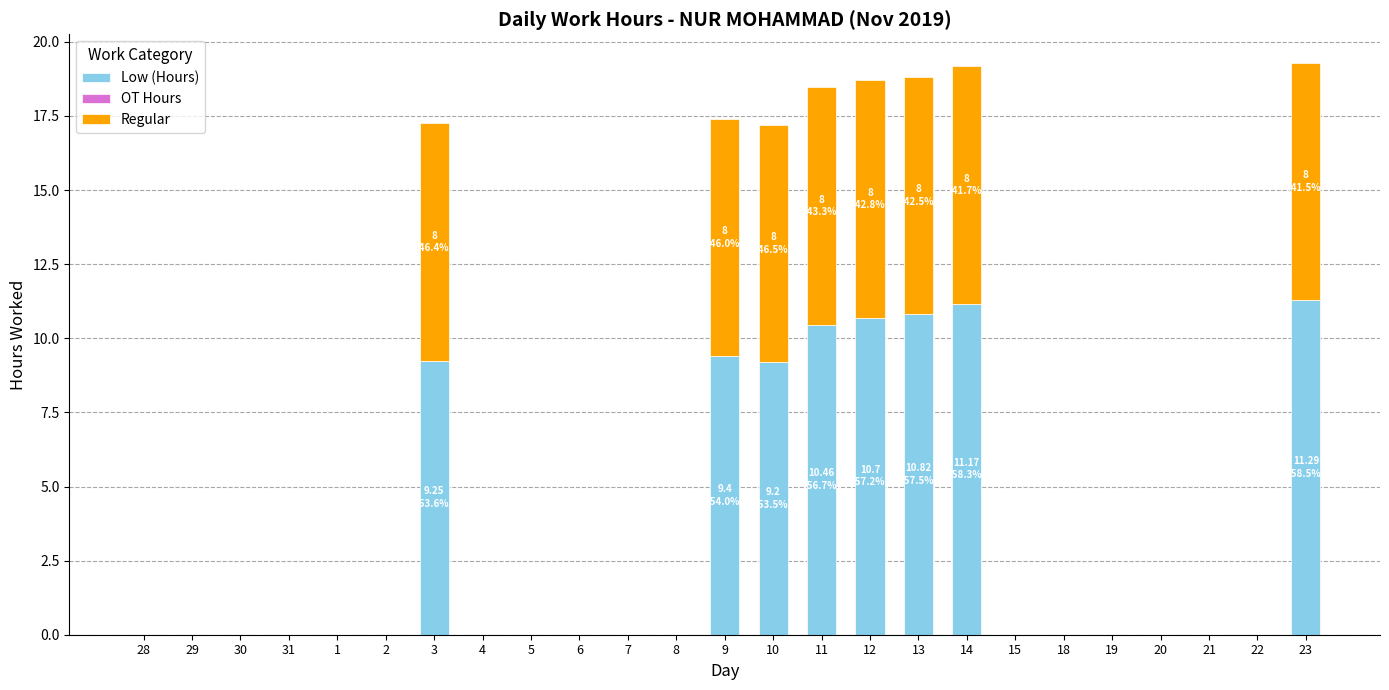

Is it true that Low (Hours) equals 0.0 at 21?

True